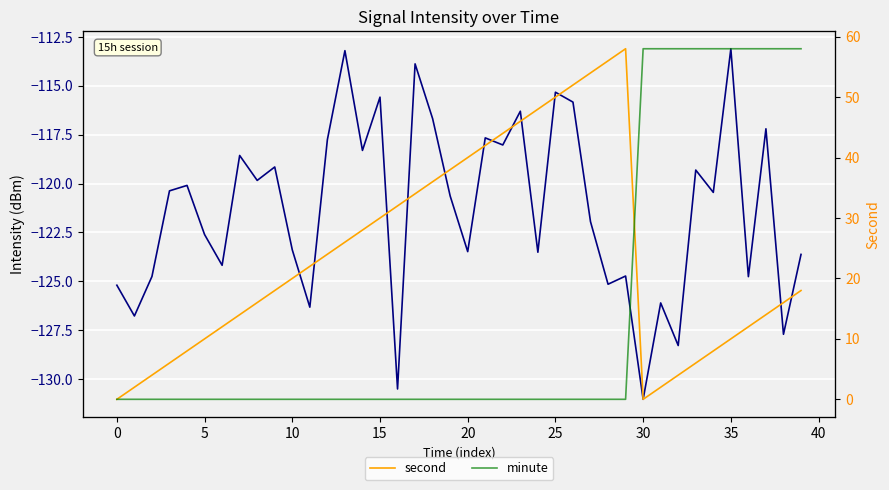

At which label does second reach its peak?

29